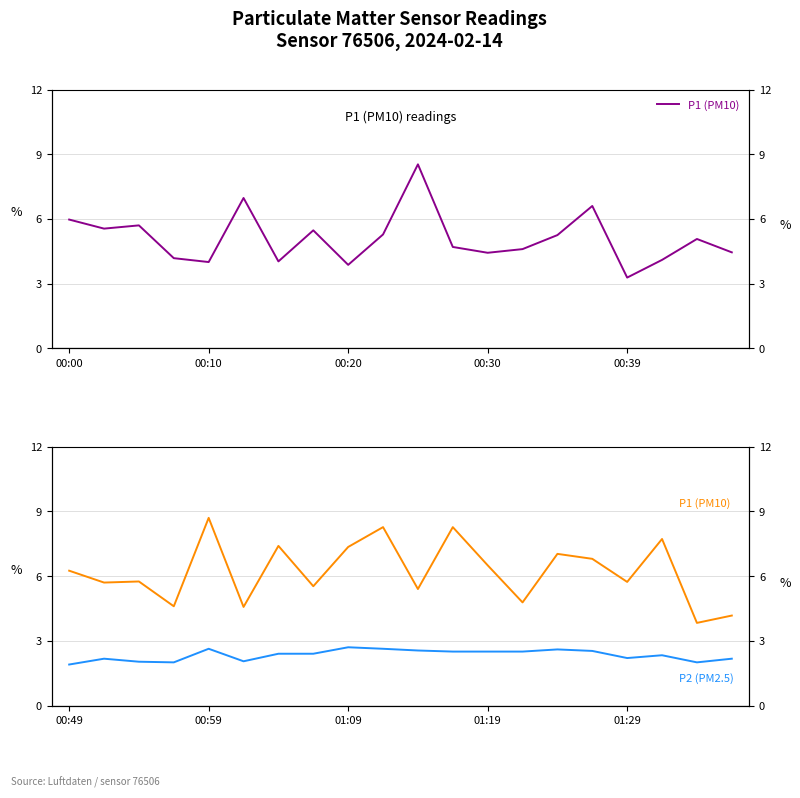

How many data points in P1 (PM10) are above 6?

10